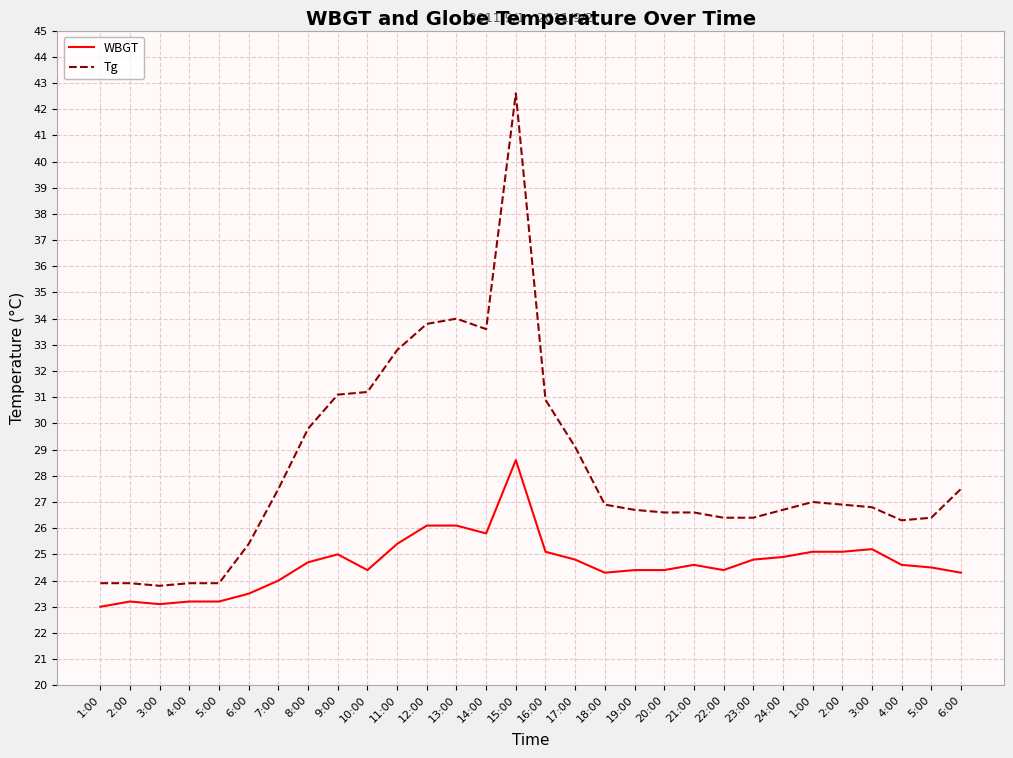

Rank the series at 5:00 from highest to lowest value.

Tg, WBGT